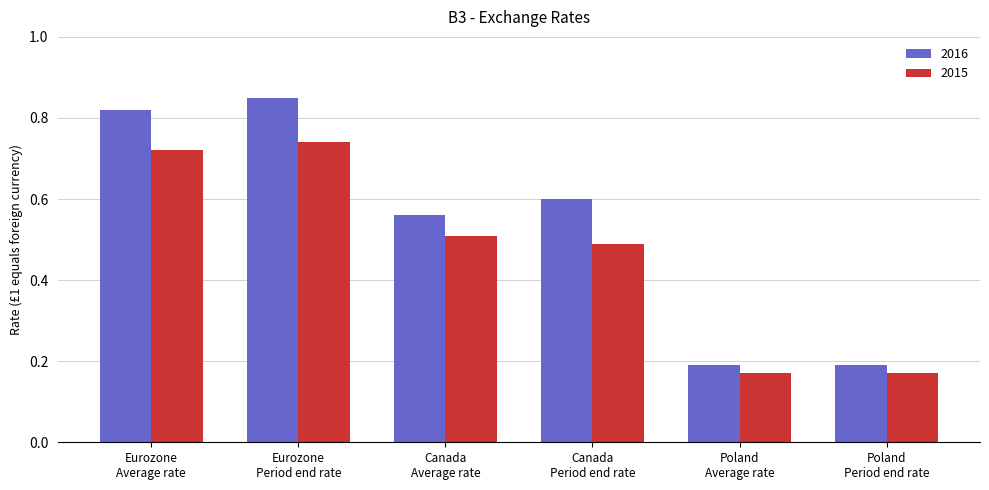

Count the number of categories in the chart.

6